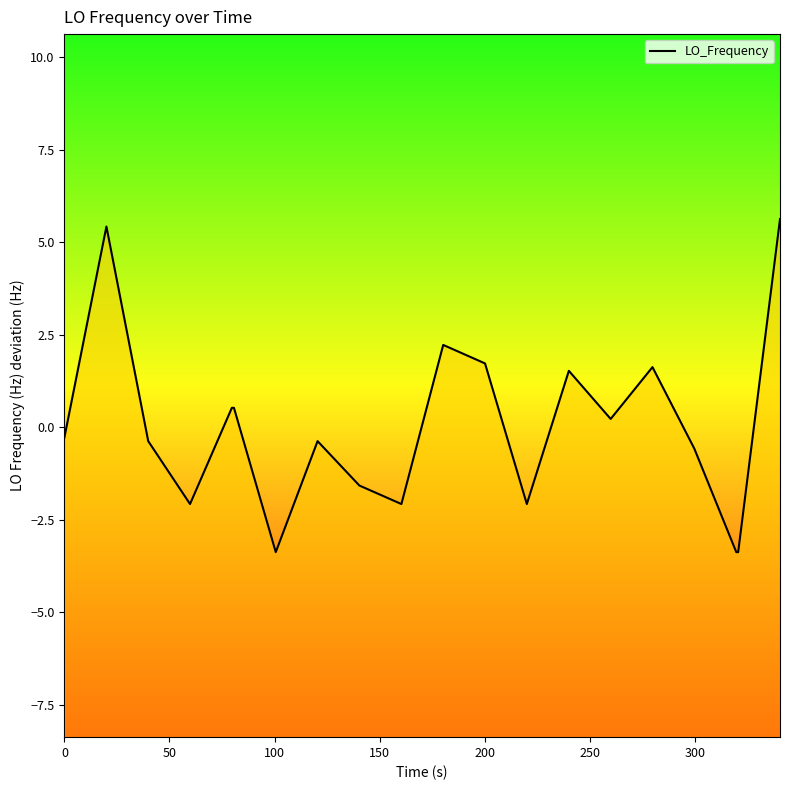

What is the value of the 12th point from the left?

1.7